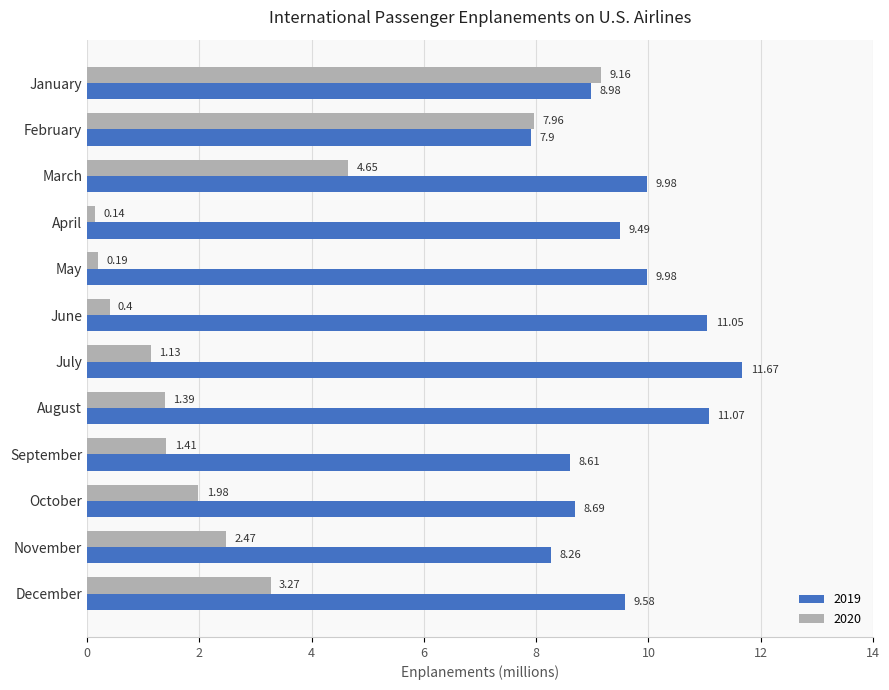

What is the difference between the maximum and minimum values in the 2020 series?

9.0